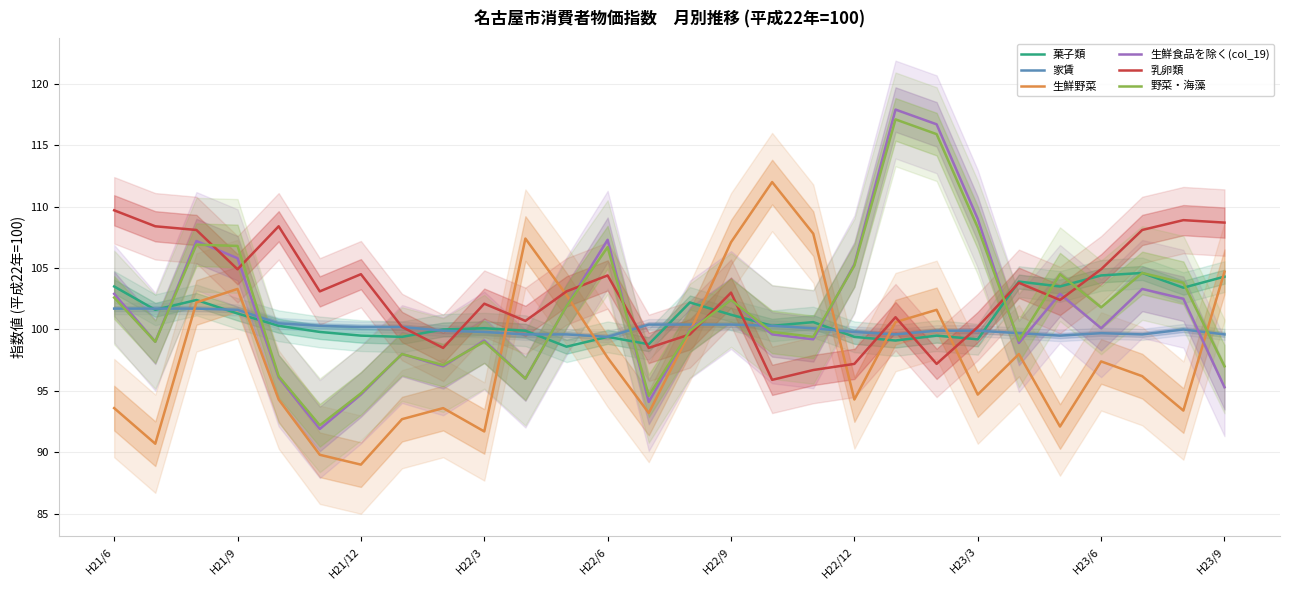

What is the maximum value for 生鮮野菜?

112.0